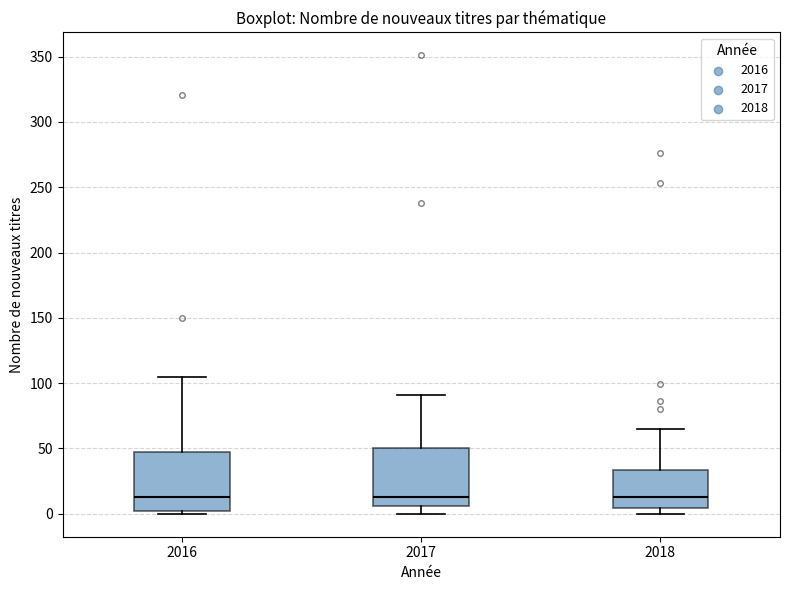

Where is the lower edge of the box at x = 2017 on the y-axis? The values are not printed on the chart, so give them approximately, as read against the axis.

5